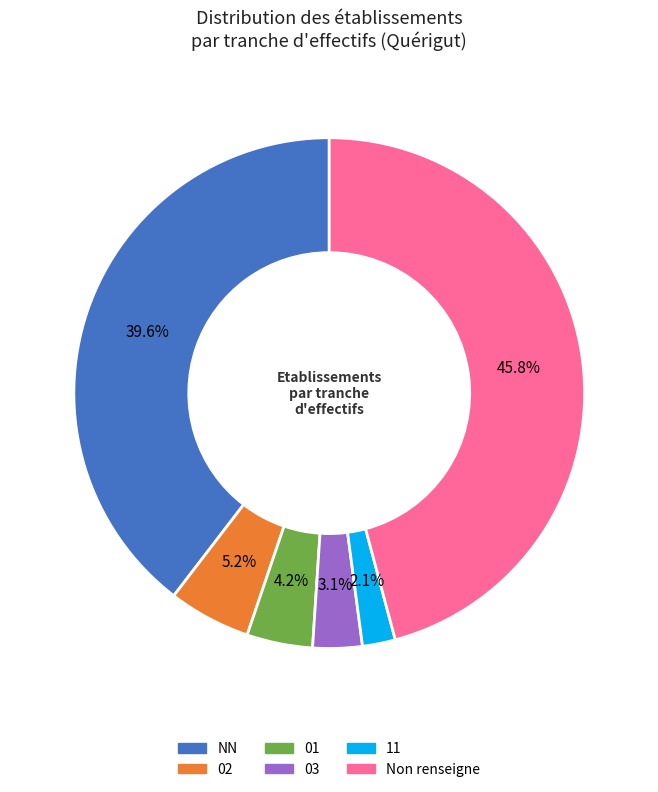

To the nearest percent, what is the difference between the largest and smallest slice percentages?

44%